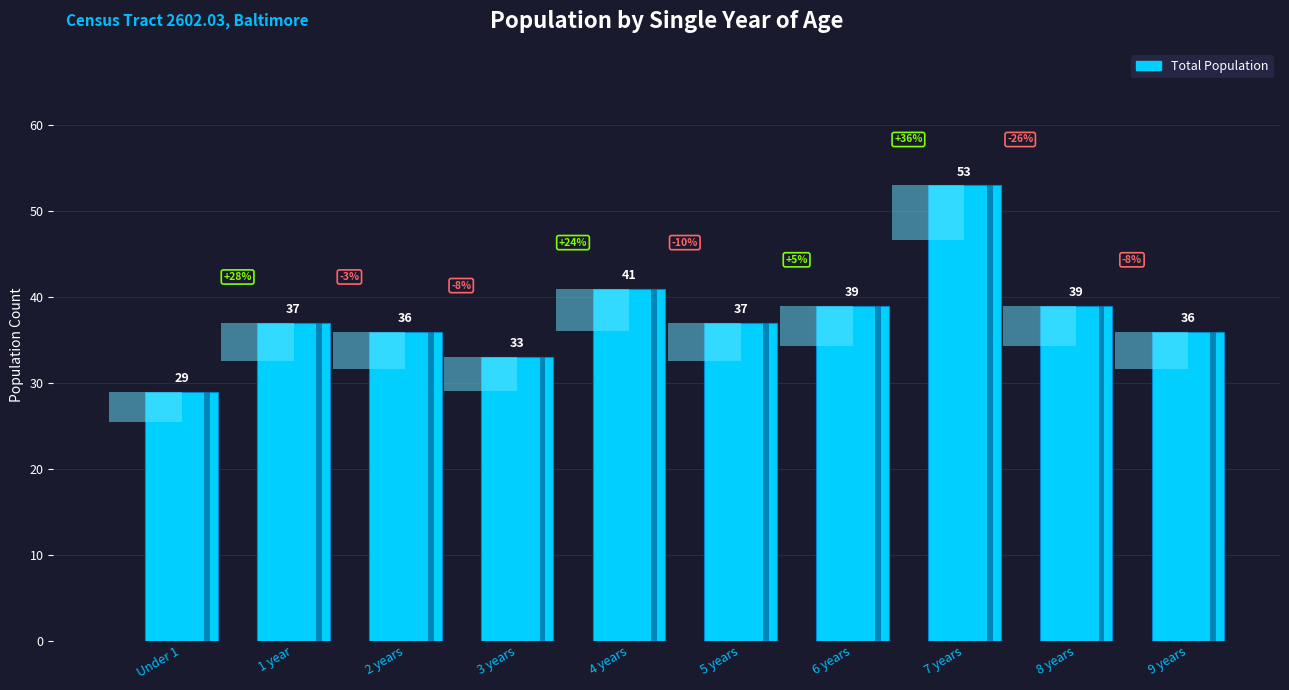

Reading left to right, transcribe all the data shown in this chart.

29	37	36	33	41	37	39	53	39	36